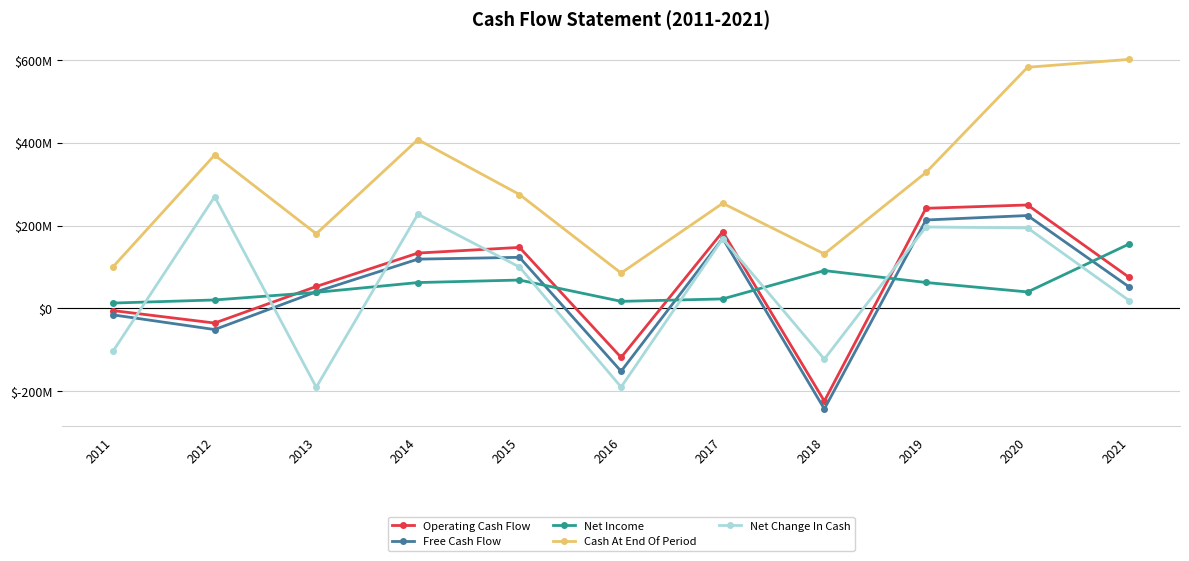

Rank the categories by Cash At End Of Period value from highest to lowest.

2021, 2020, 2014, 2012, 2019, 2015, 2017, 2013, 2018, 2011, 2016